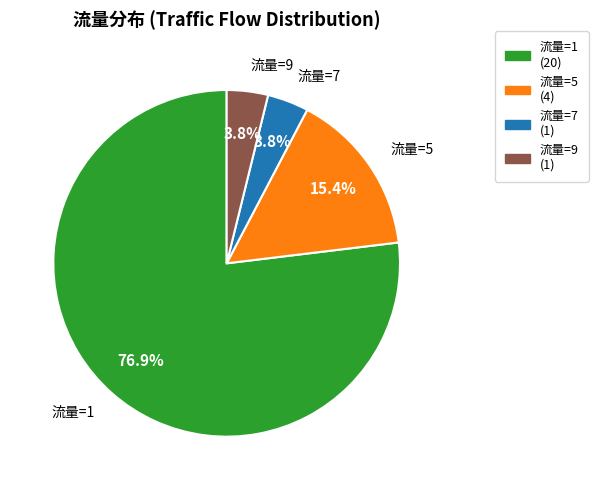

How many segments does this pie chart have?

4